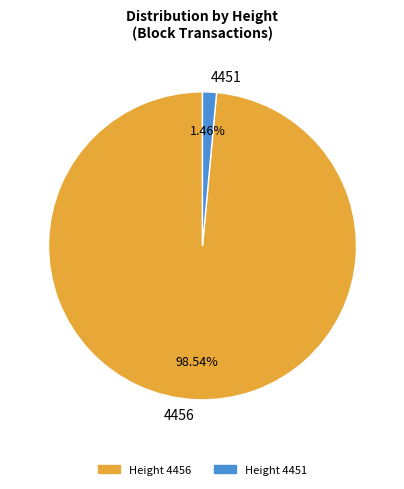

The 4451 slice represents 11% of the pie. True or false?

False